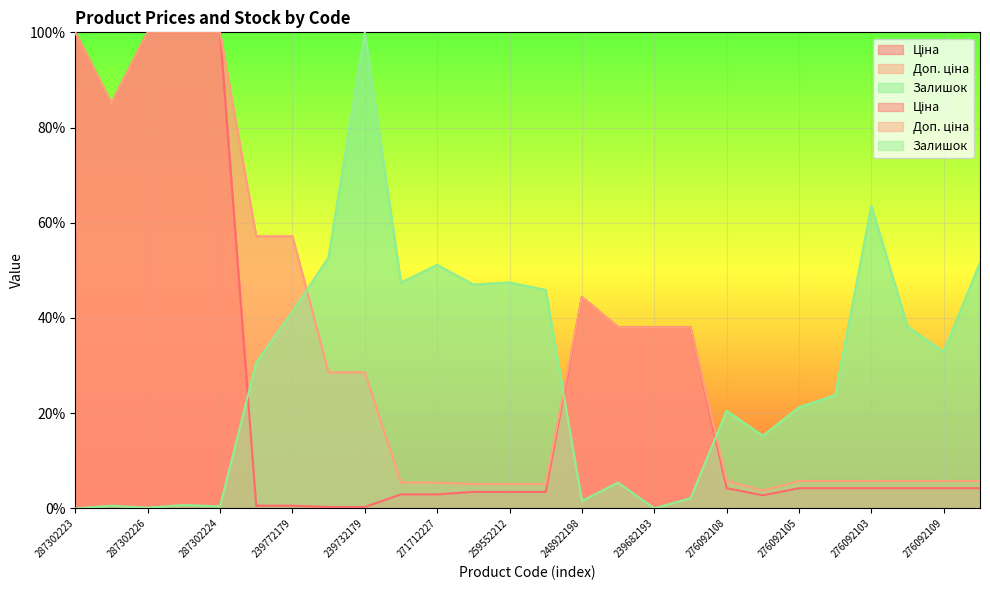

Which category has the highest value across all series?

287302223